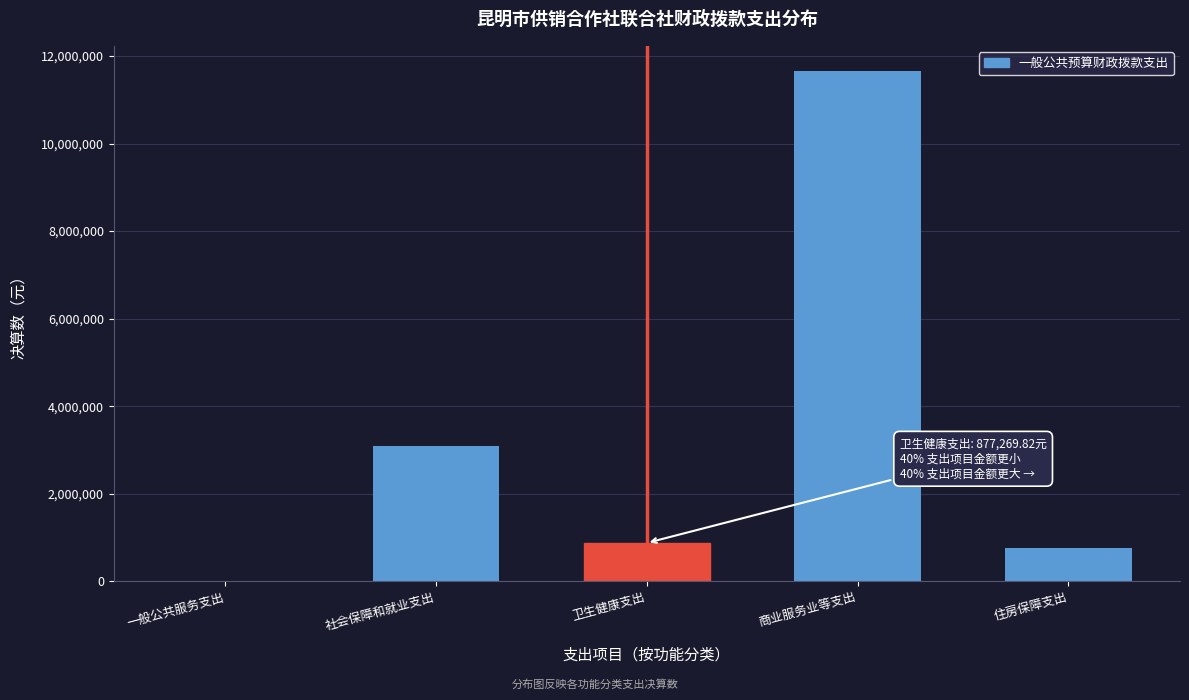

Reading left to right, list all the values displayed in this chart.

一般公共服务支出=13800.0	社会保障和就业支出=3101825.6	卫生健康支出=877269.8	商业服务业等支出=11648505.2	住房保障支出=753349.0